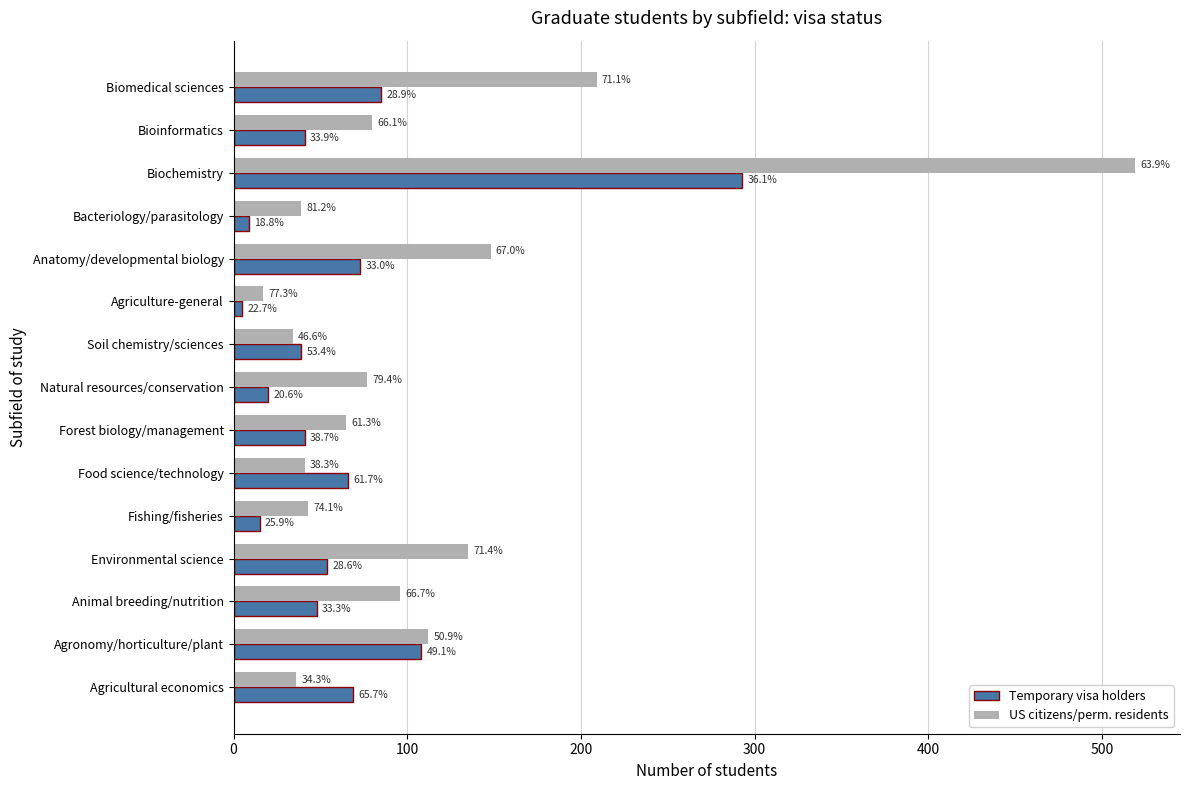

Rank the series by their maximum value, from highest to lowest.

US citizens/perm. residents, Temporary visa holders